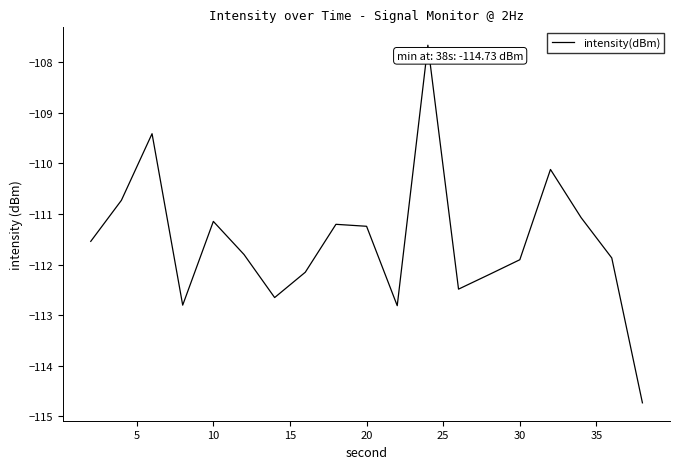

What is the maximum value shown in the chart?

-107.7